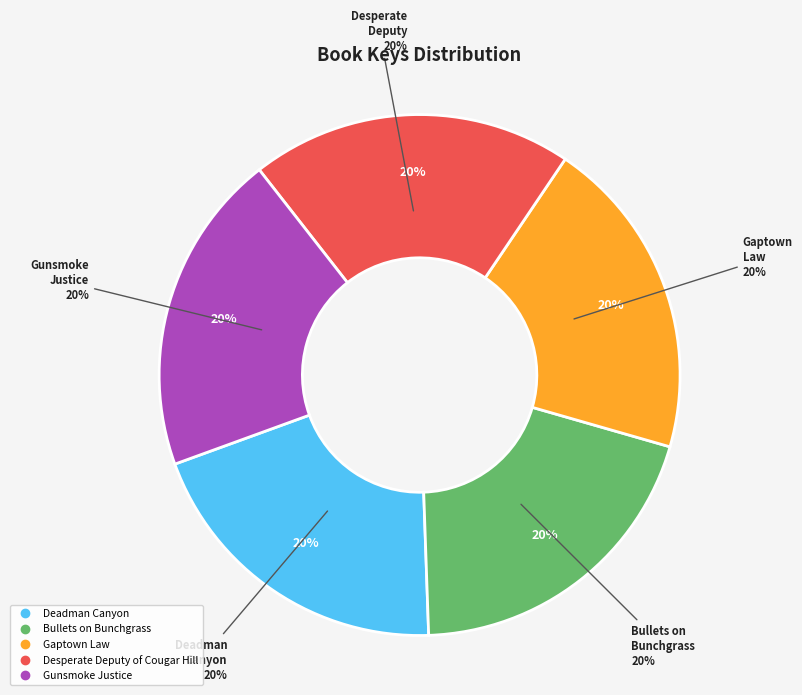

Which slice is the largest?

Desperate Deputy of Cougar Hill